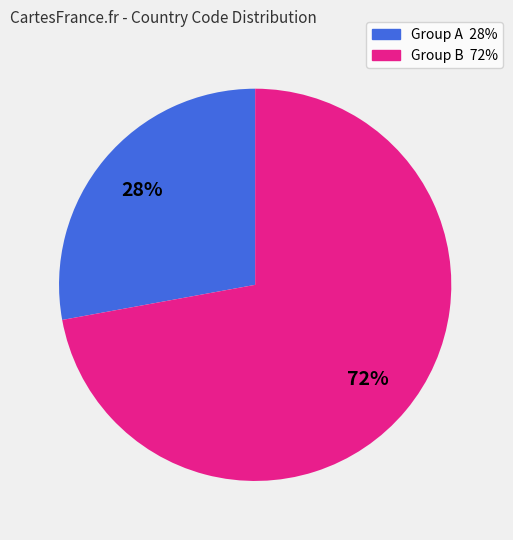

Is there a majority slice in this chart?

Yes